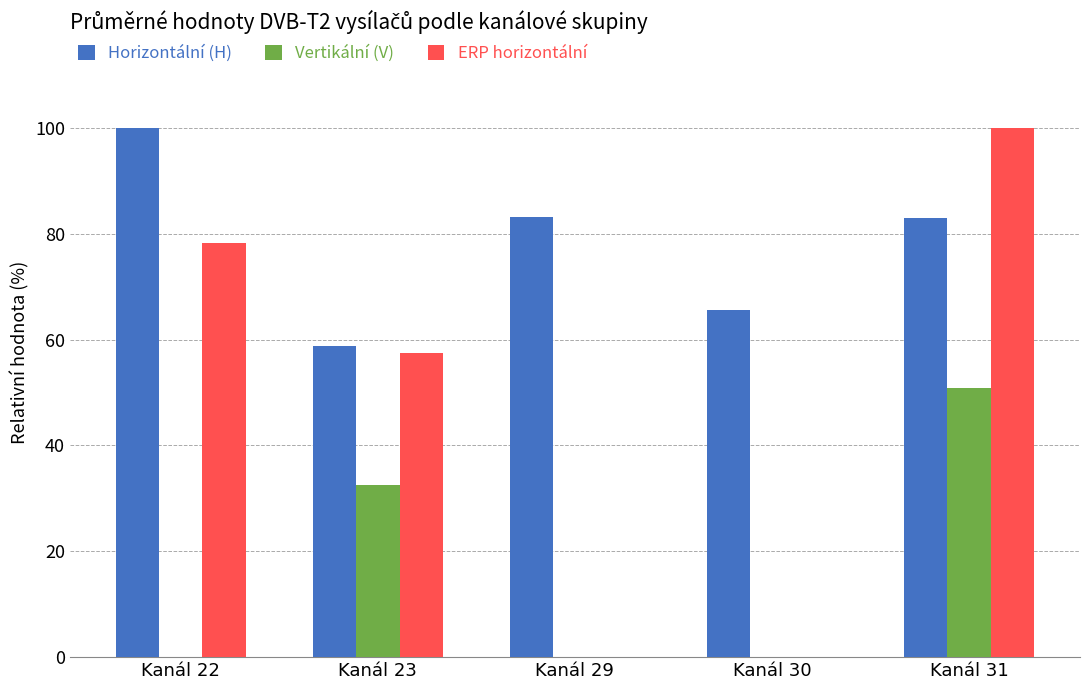

How many groups of bars are there?

5